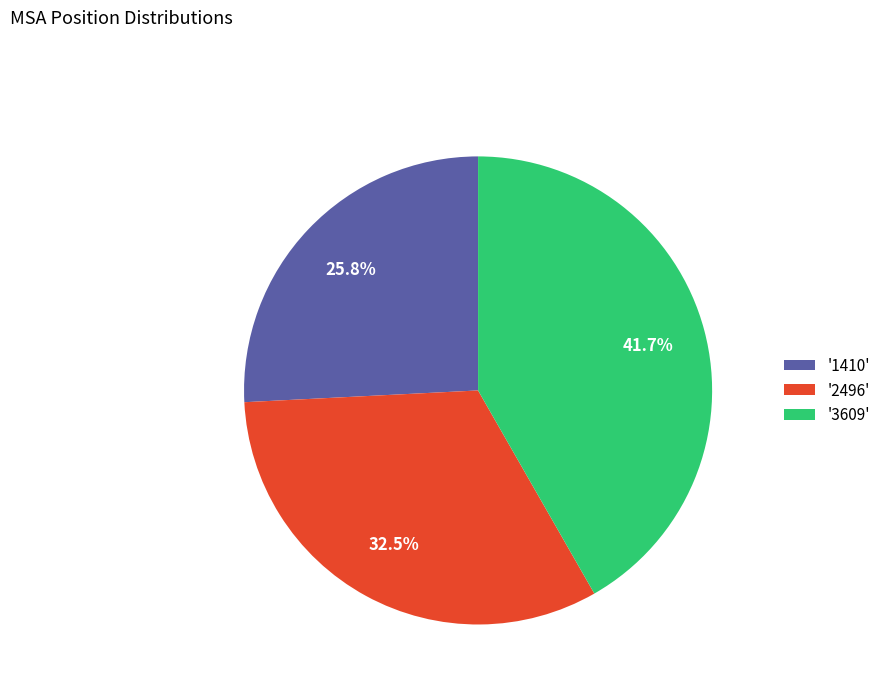

How many slices are in this pie chart?

3